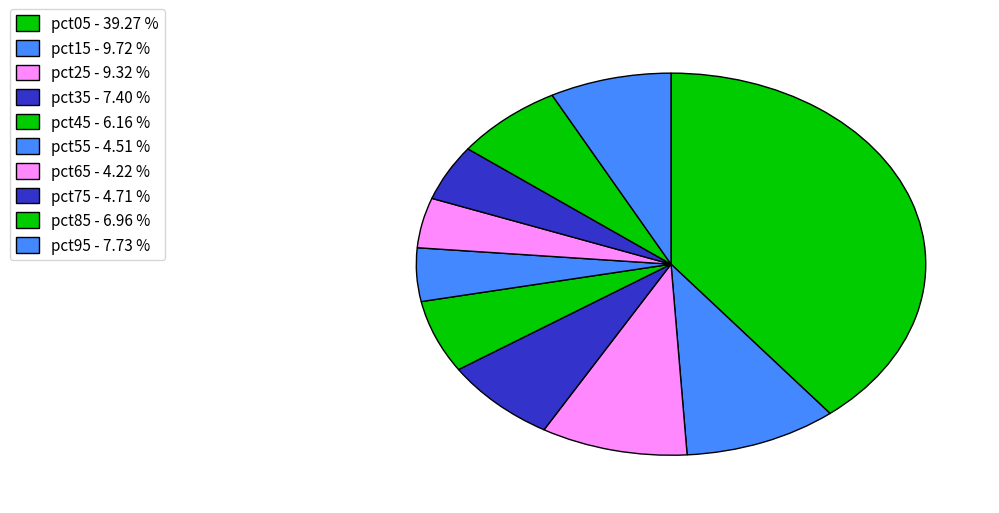

To the nearest percent, what is the combined percentage of pct65 and pct25?

14%